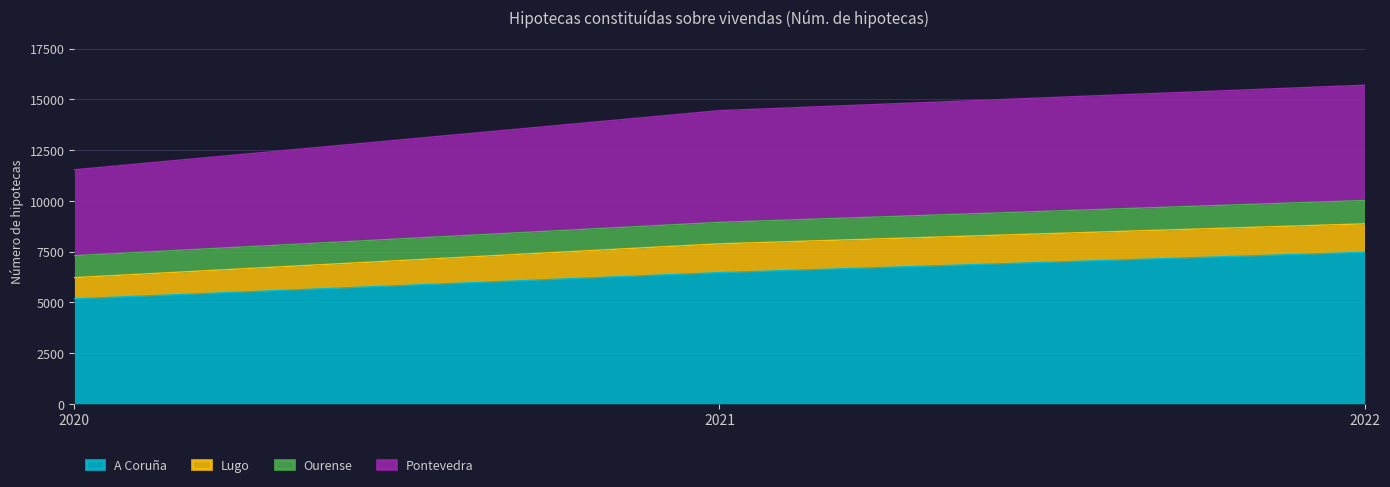

What is the total value across all series at 2020?

11533